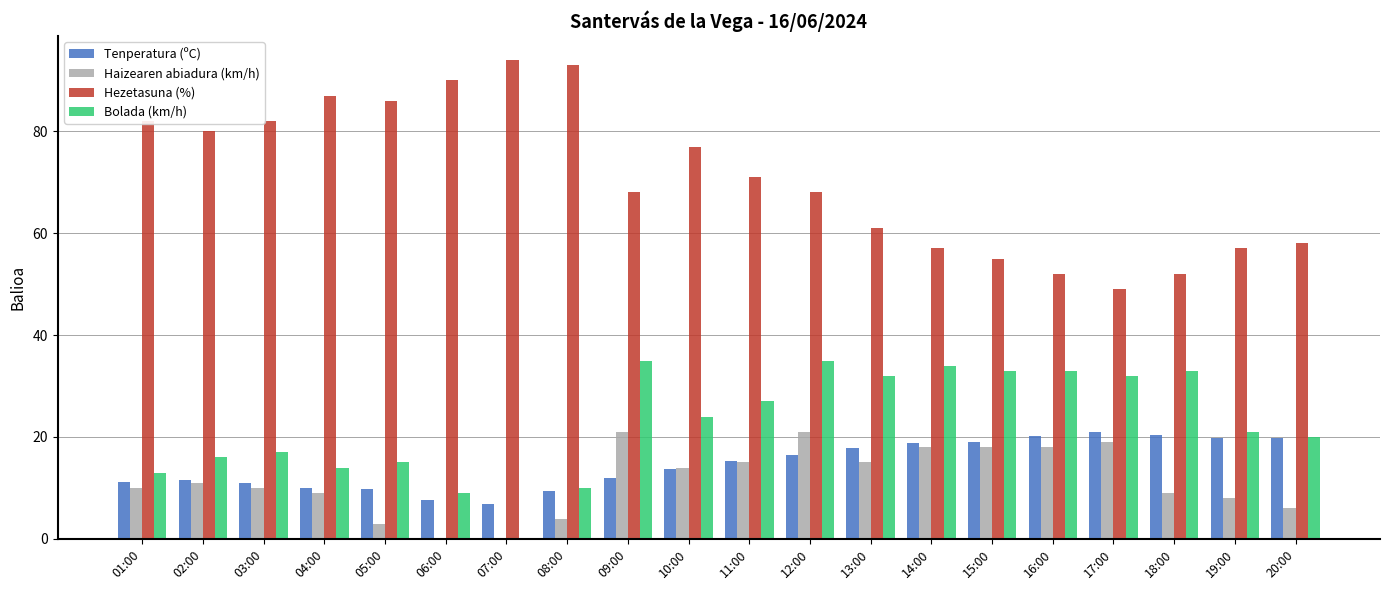

Is it true that Tenperatura (ºC) equals 32.8 at 19:00?

False